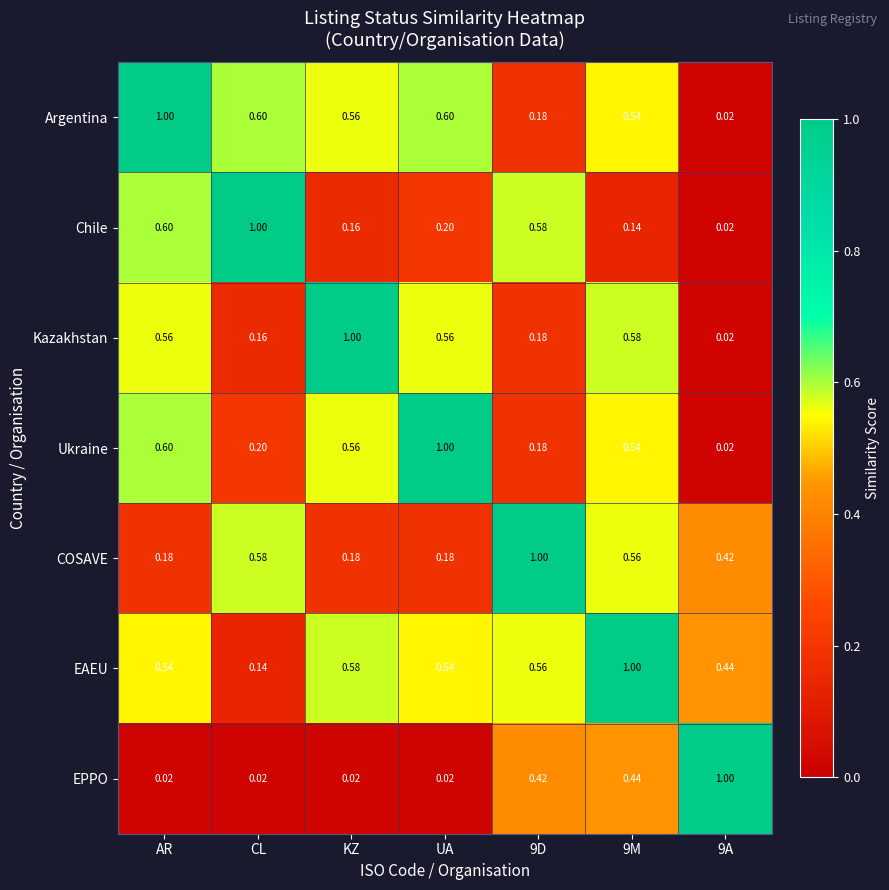

Is the value of Chile at CL greater than the value of Ukraine at KZ?

Yes